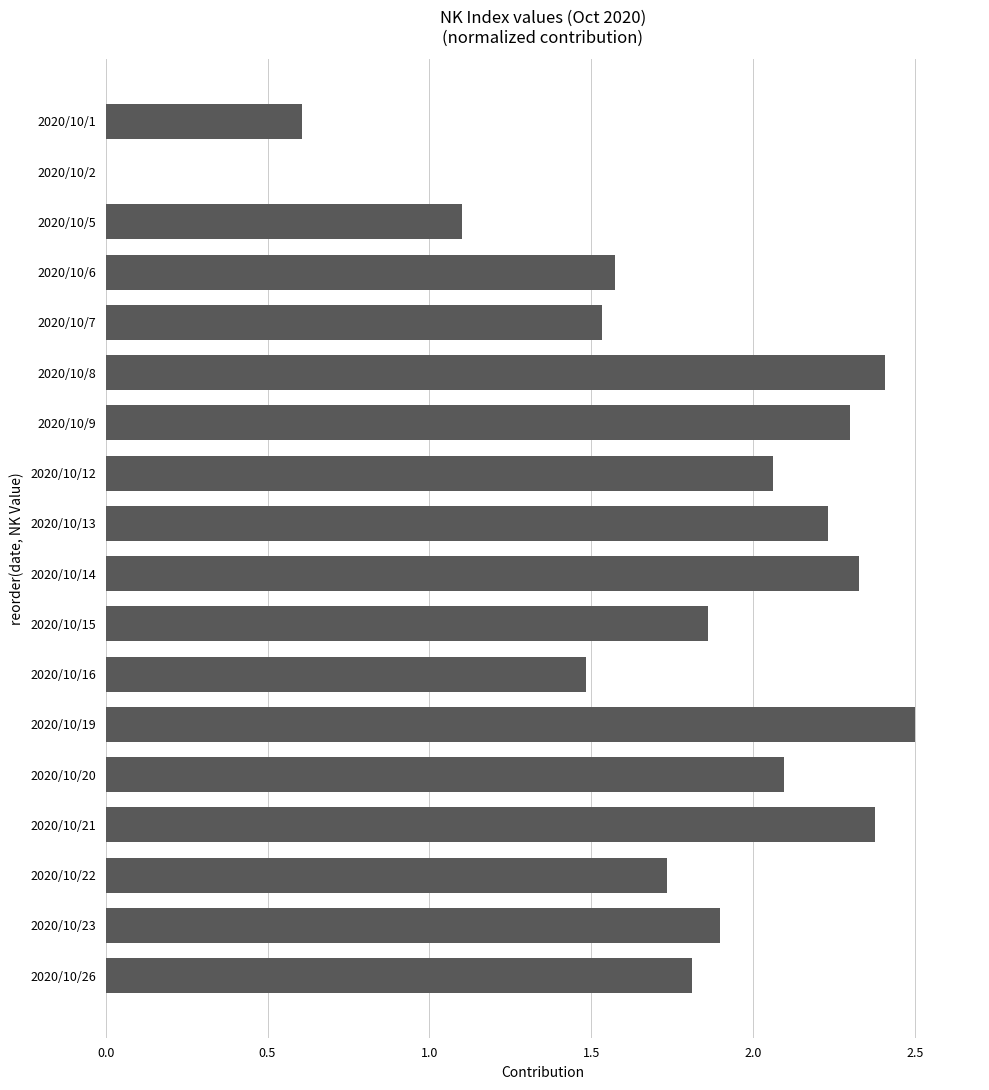

Which has a higher value, 2020/10/1 or 2020/10/21?

2020/10/21